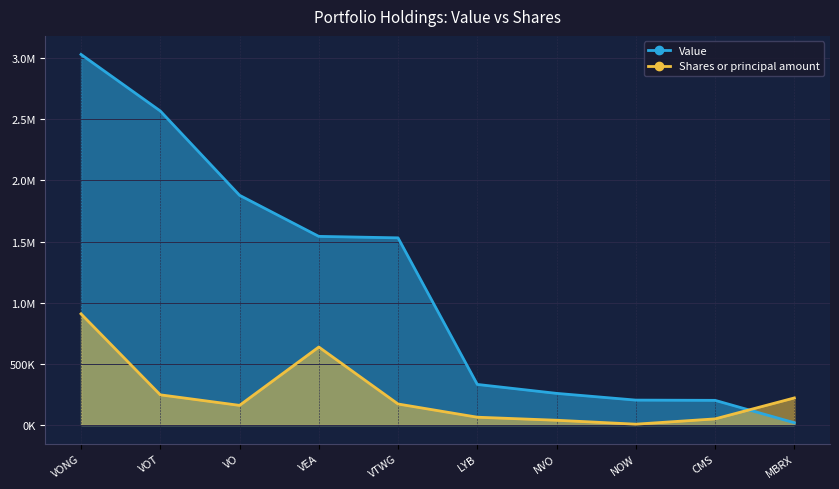

Rank the categories by Value value from lowest to highest.

MBRX, CMS, NOW, NVO, LYB, VTWG, VEA, VO, VOT, VONG